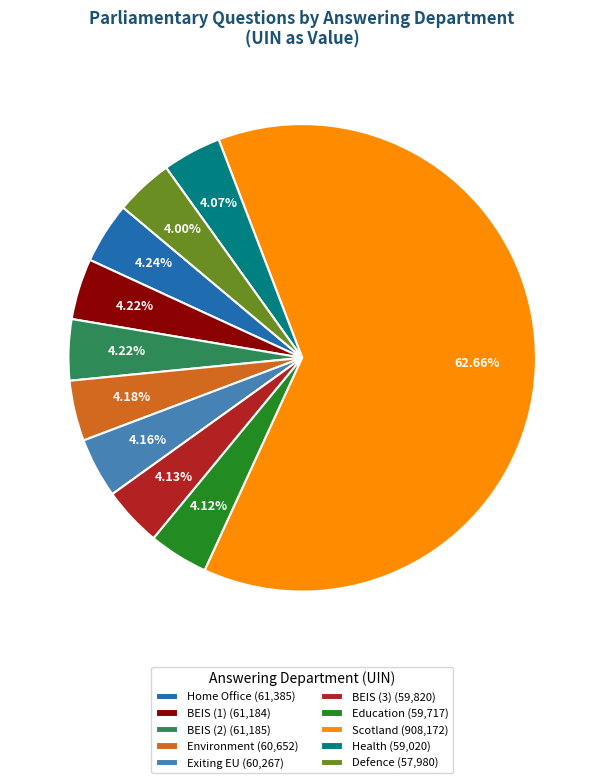

What is the majority slice?

Scotland (908,172)